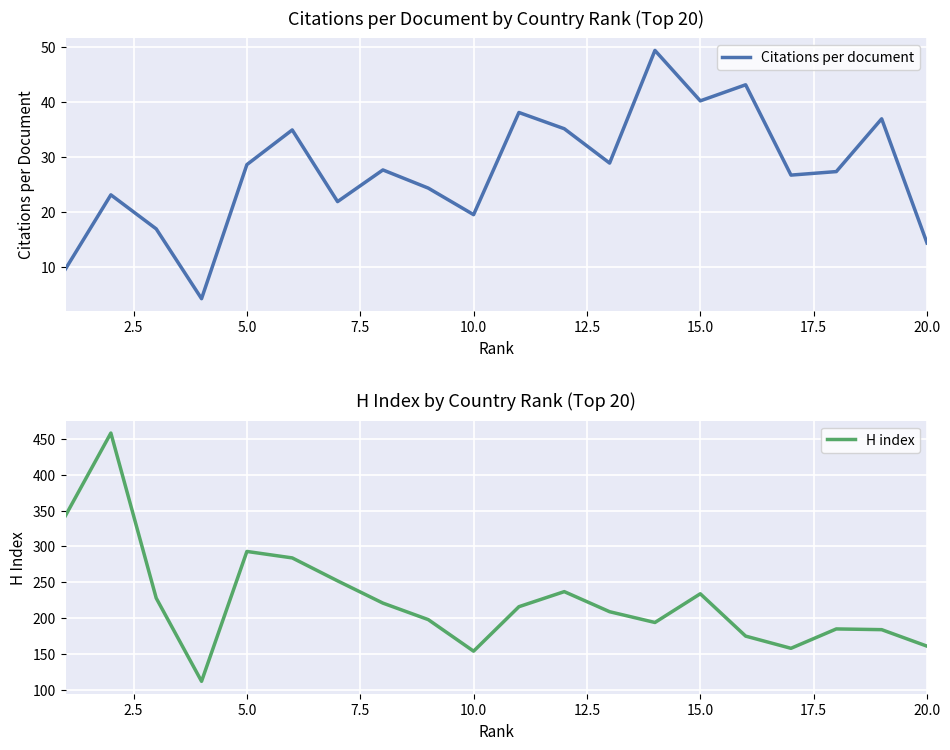

Is this an area chart (filled region under the line)?

No